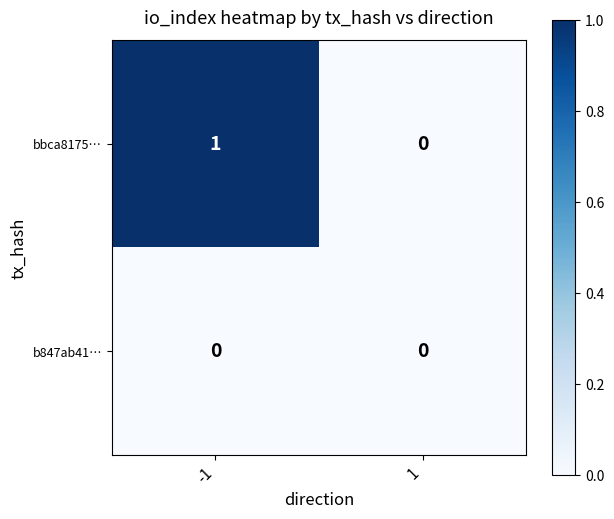

How many distinct data groups are displayed?

2